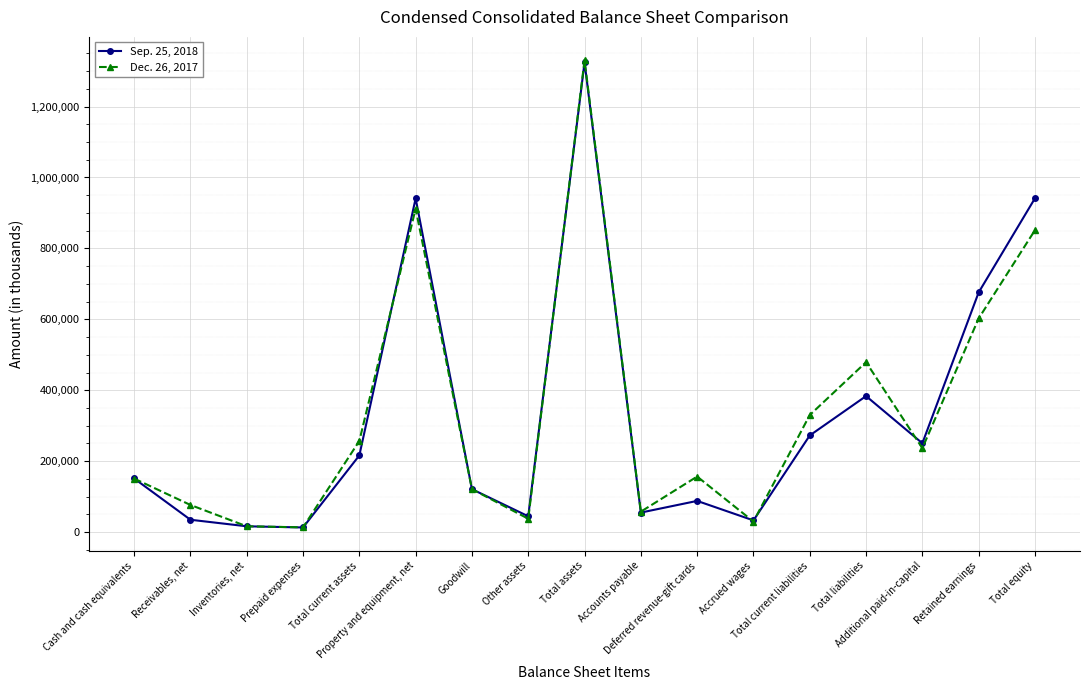

At which label does Sep. 25, 2018 reach its peak?

Total assets